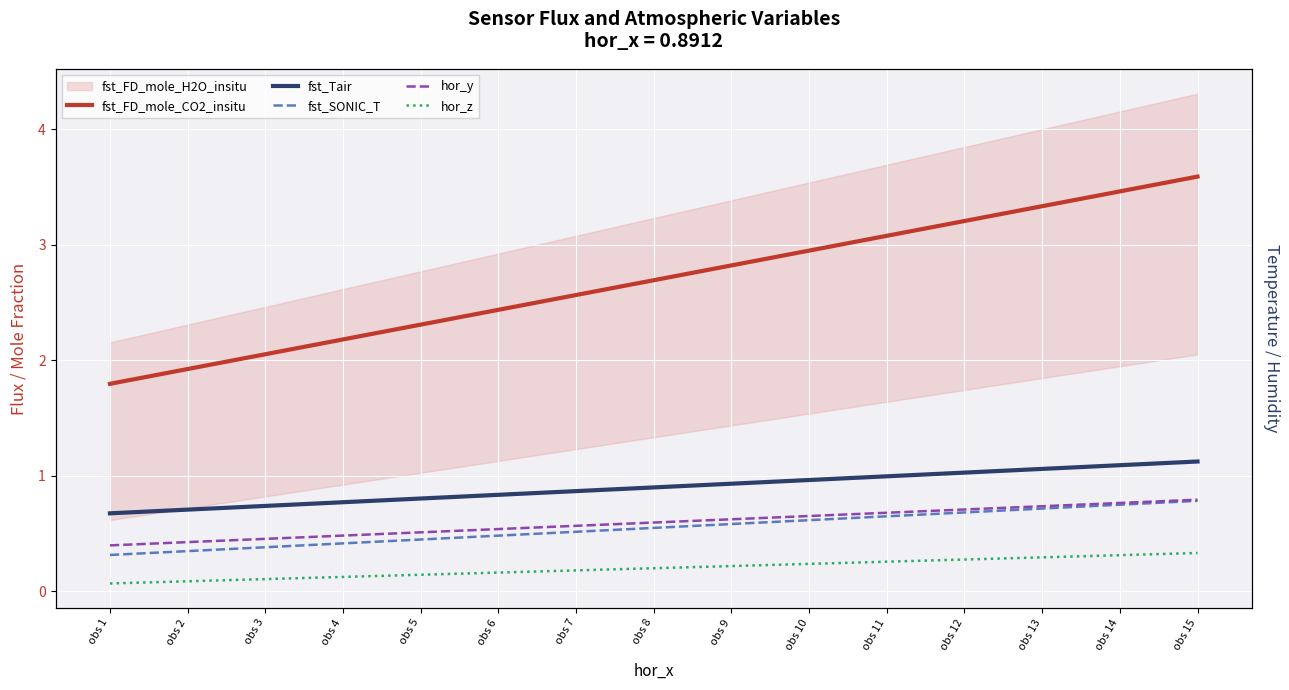

Count the hor_z values in the range 0 to 1.

15